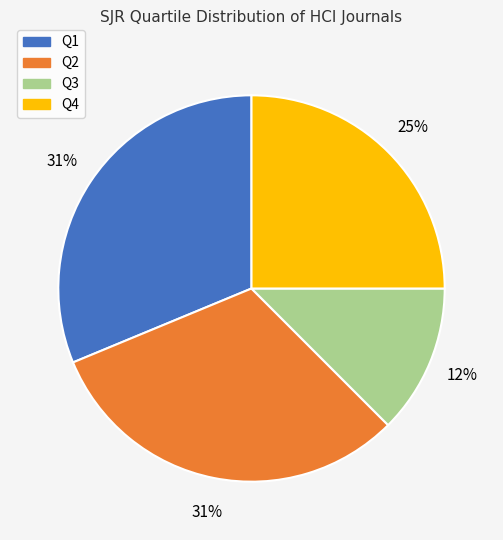

To the nearest percent, what portion does Q1 represent?

31%